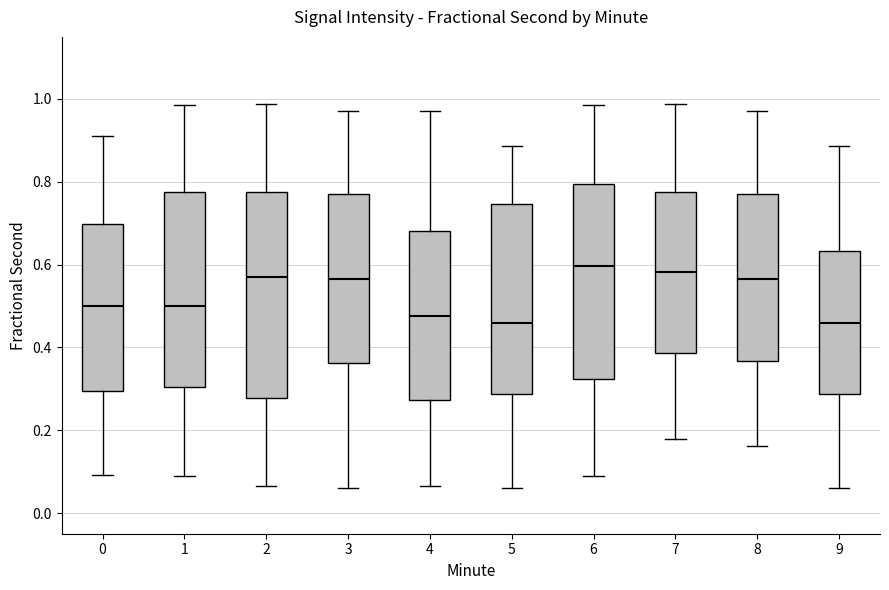

Reading left to right, transcribe this box plot: for each box, give where its median line is, the range the box spans, and where its two whiskers end, as read against the y-axis. The values are not printed on the chart, so give them approximately, as read against the axis.

0: median 0.50, box 0.30 to 0.70, whiskers 0.10 to 0.92
1: median 0.50, box 0.30 to 0.78, whiskers 0.08 to 0.98
2: median 0.58, box 0.28 to 0.78, whiskers 0.06 to 0.98
3: median 0.56, box 0.36 to 0.76, whiskers 0.06 to 0.98
4: median 0.48, box 0.28 to 0.68, whiskers 0.06 to 0.98
5: median 0.46, box 0.28 to 0.74, whiskers 0.06 to 0.88
6: median 0.60, box 0.32 to 0.80, whiskers 0.08 to 0.98
7: median 0.58, box 0.38 to 0.78, whiskers 0.18 to 0.98
8: median 0.56, box 0.36 to 0.76, whiskers 0.16 to 0.98
9: median 0.46, box 0.28 to 0.64, whiskers 0.06 to 0.88